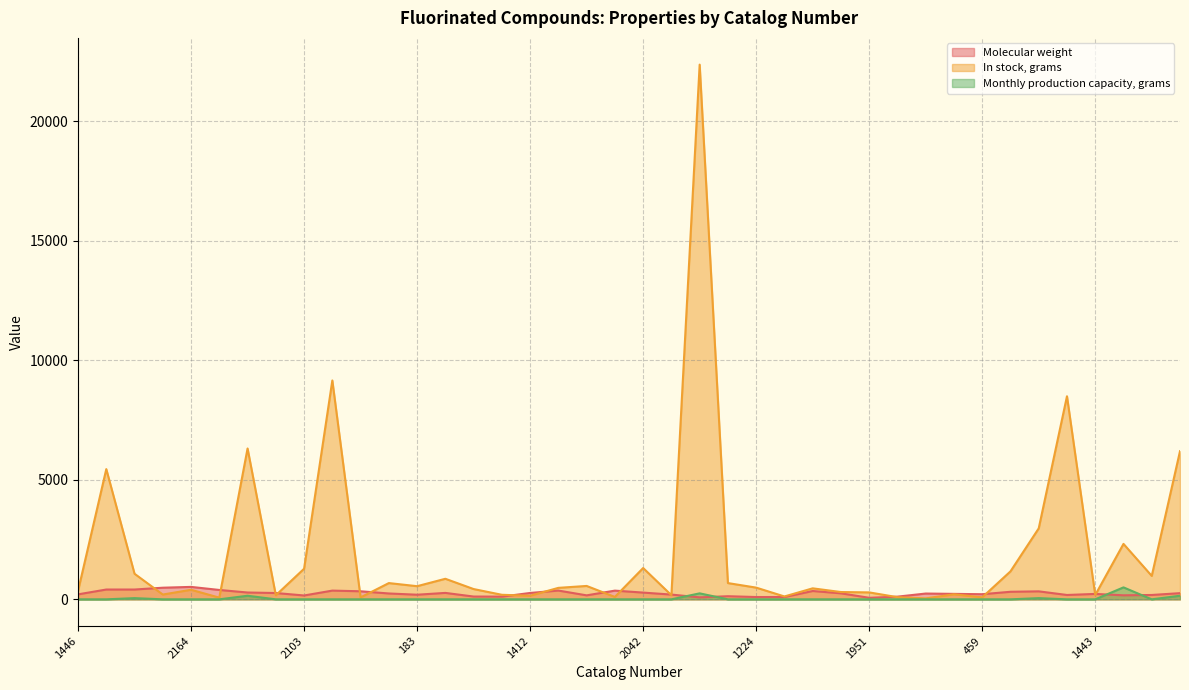

At which category does Monthly production capacity, grams reach its first local peak?

64